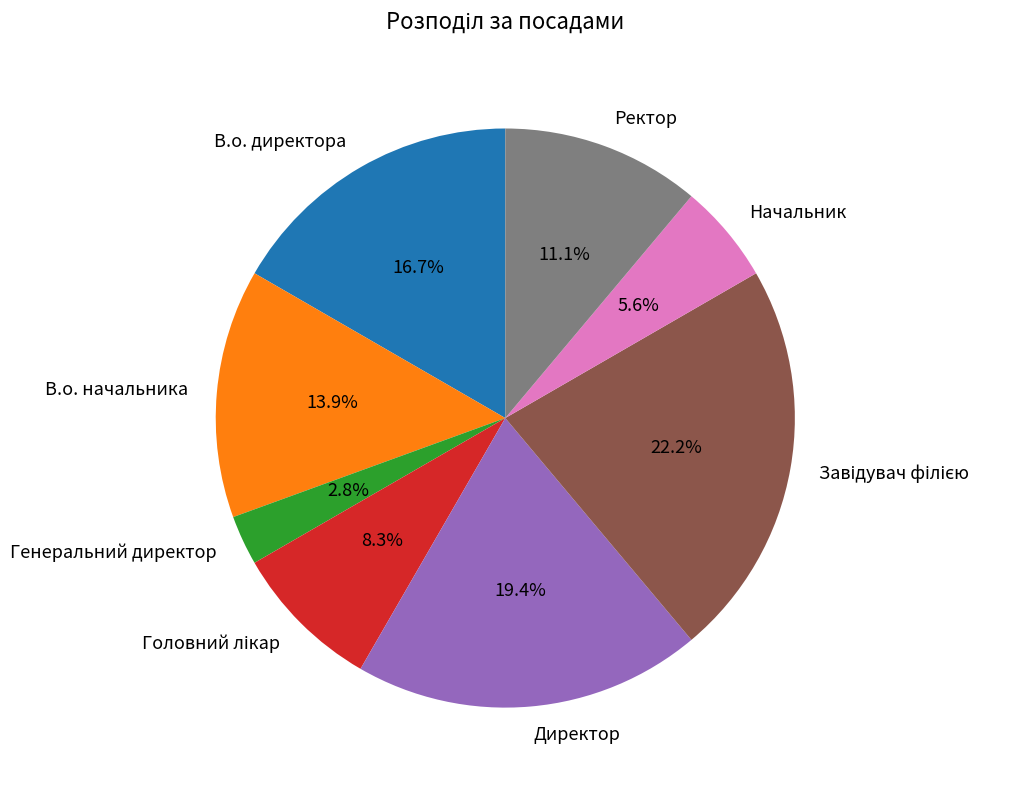

Which category has the smallest portion of the pie?

Генеральний директор